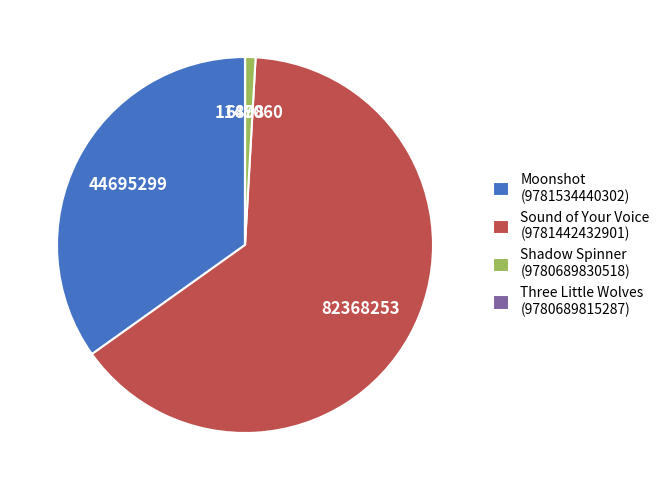

Is it true that Sound of Your Voice (9781442432901) is 52% of the pie?

False